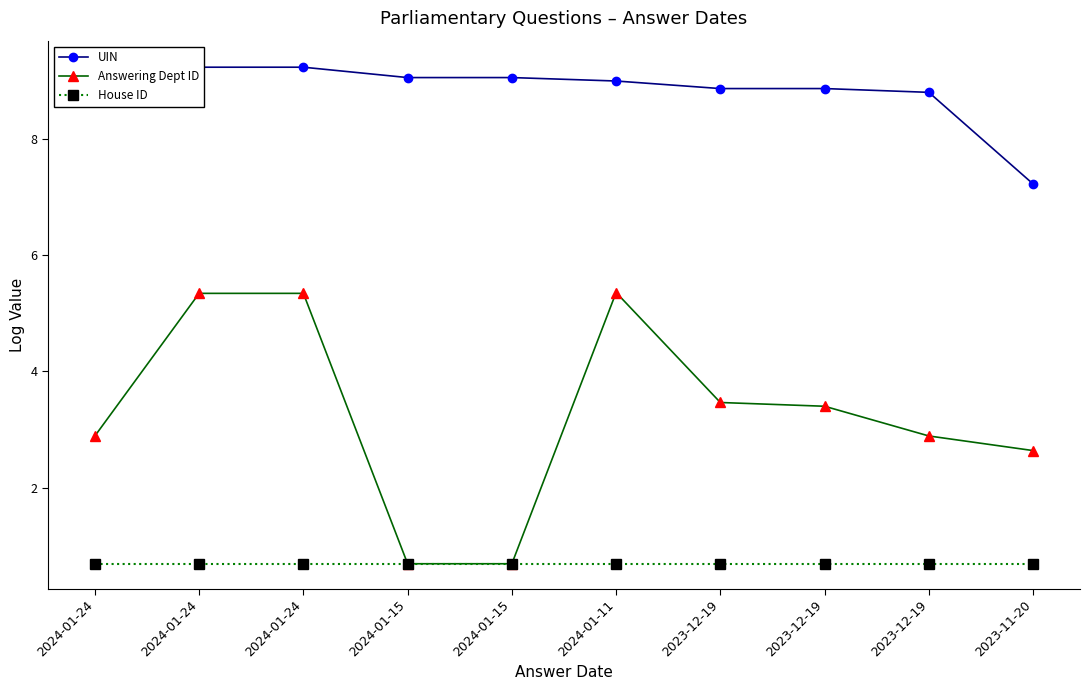

What is the difference between the highest and lowest values at 2023-12-19?

8.2